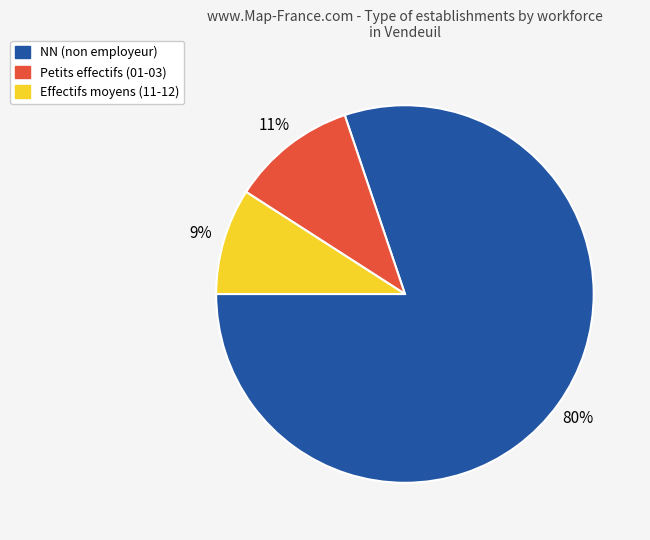

Is the sum of NN (non employeur) and Petits effectifs (01-03) greater than half?

Yes